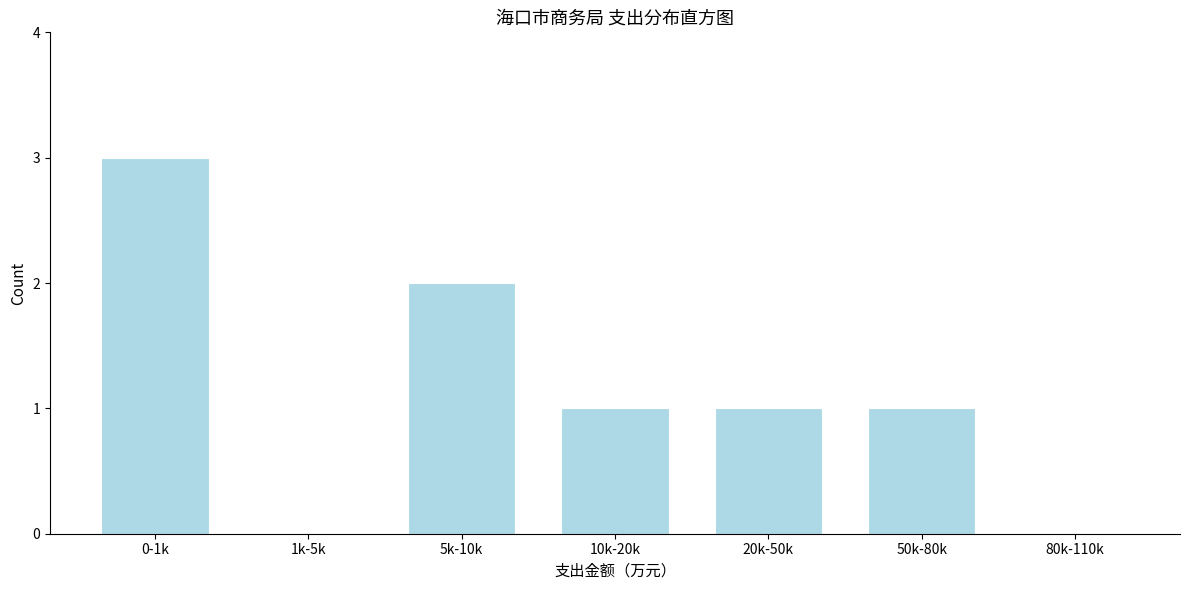

Reading right to left, what are all the values shown in this chart?

80k-110k=0	50k-80k=1	20k-50k=1	10k-20k=1	5k-10k=2	1k-5k=0	0-1k=3